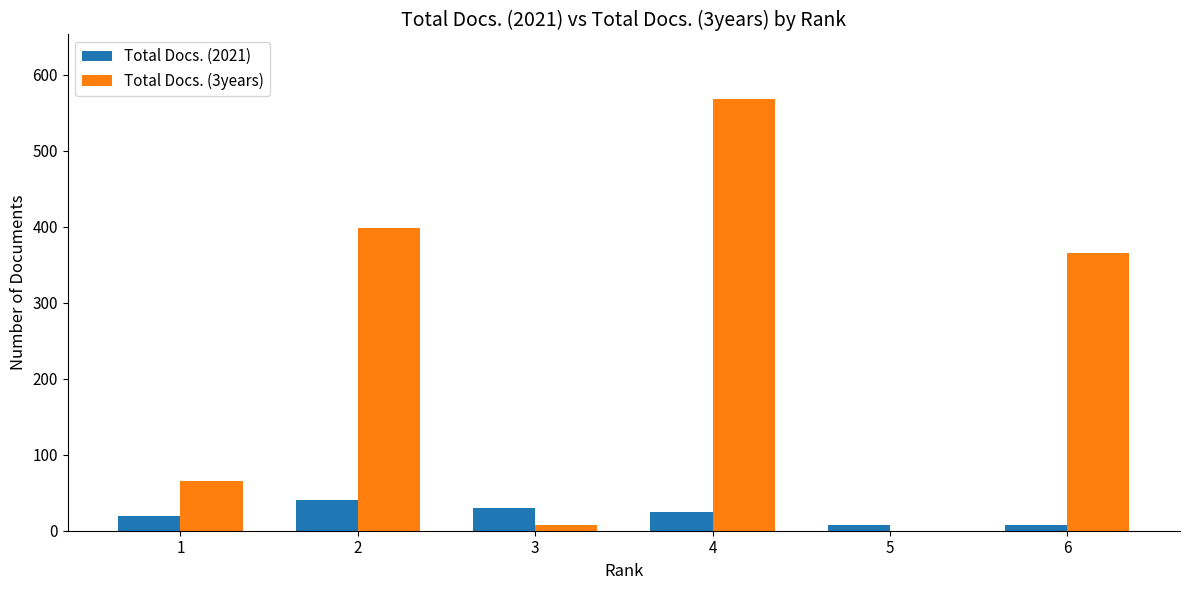

What is the maximum value shown in the chart?

568